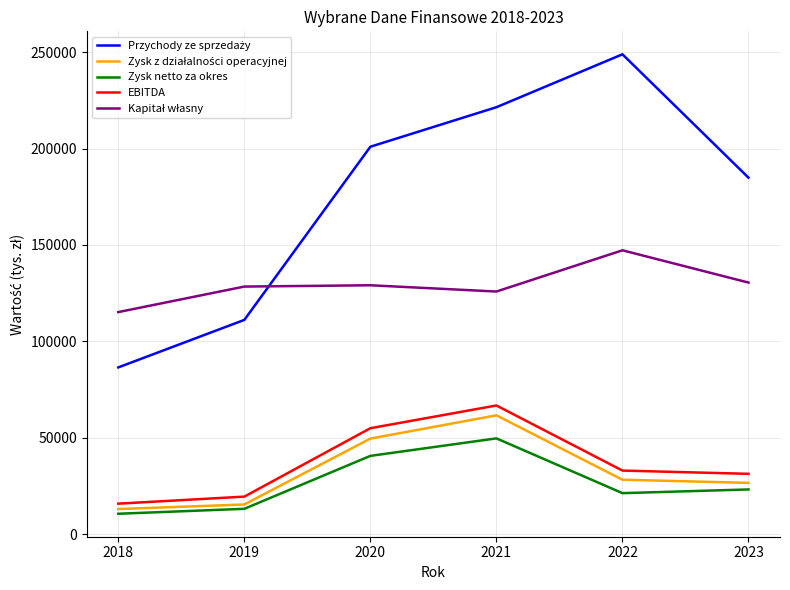

The value of Zysk netto za okres at 2019 is 13245. True or false?

True